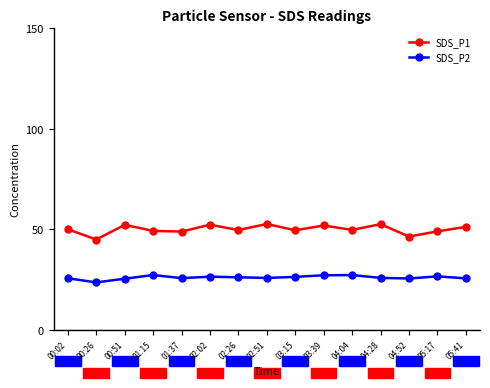

Which category has the lowest value in the SDS_P2 series?

00:26